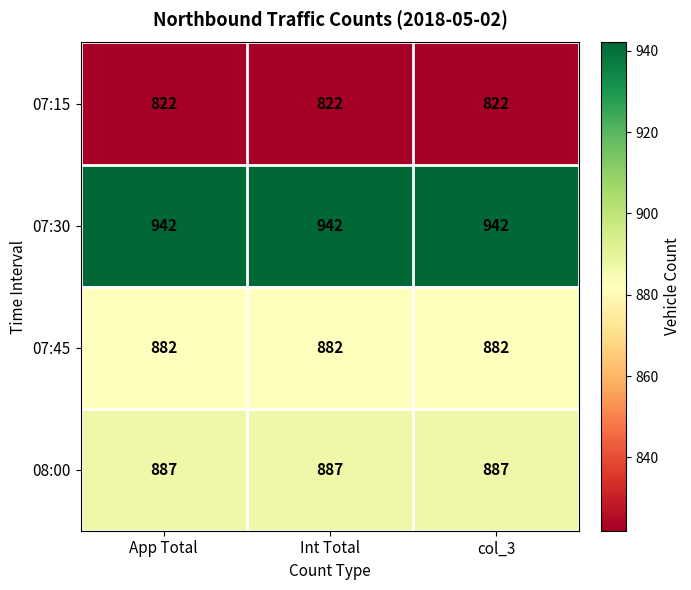

How many distinct data groups are displayed?

4